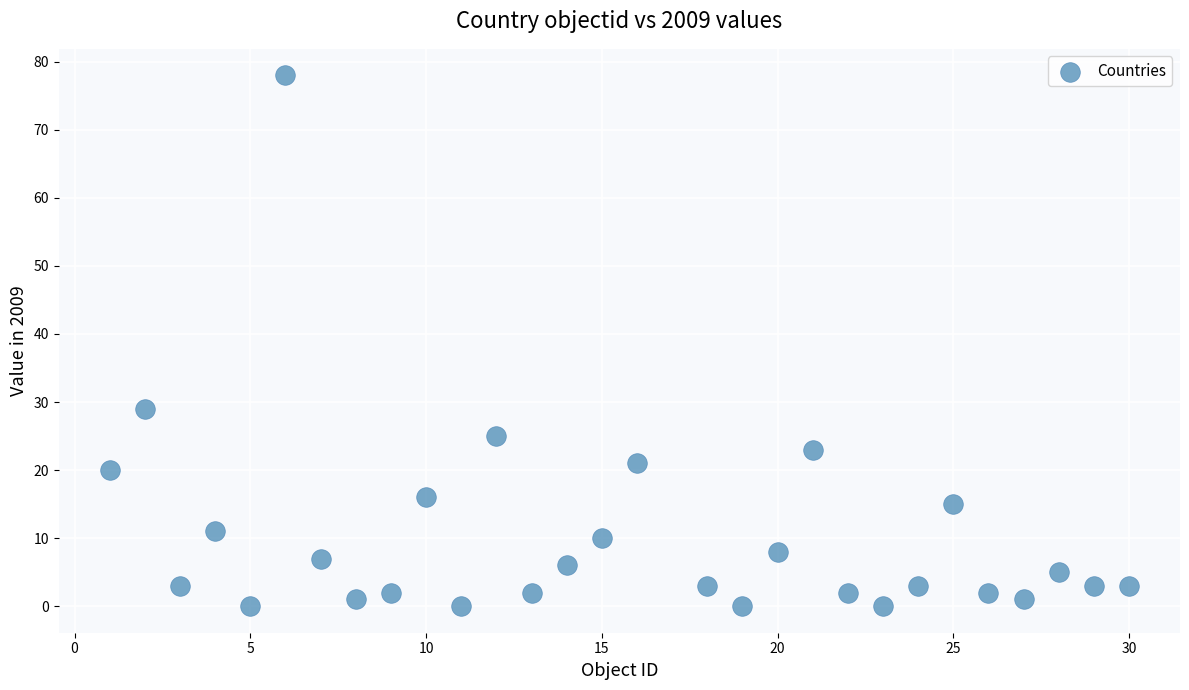

What is the range of Y values (max minus min)?

78